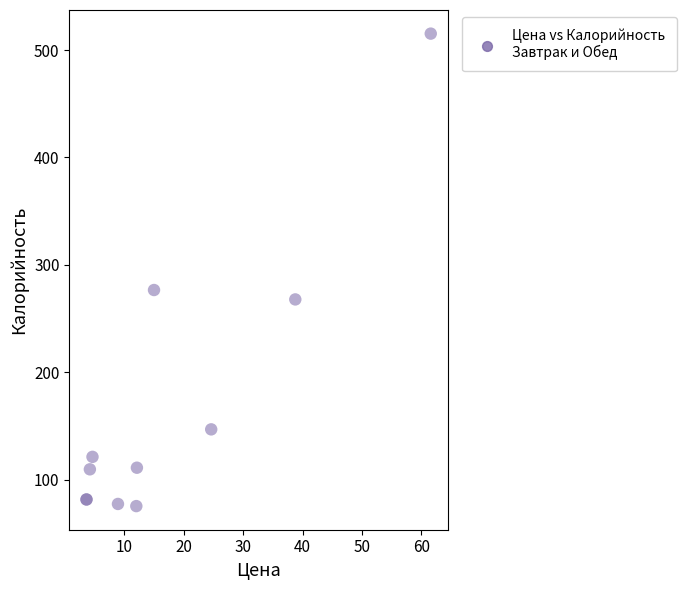

What Y value in the scatter plot is closest to 295?

276.6